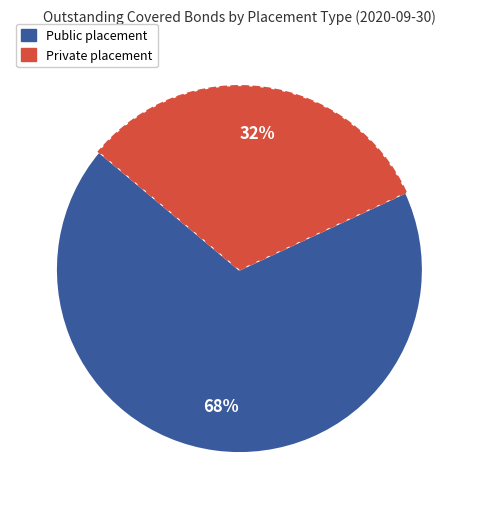

Which category has the biggest portion of the pie?

Public placement